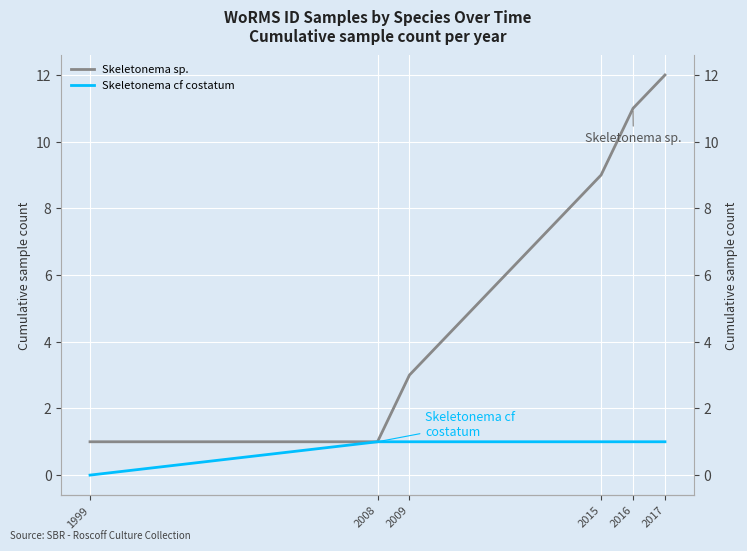

The Skeletonema cf costatum series shows 1 at 2008. True or false?

False